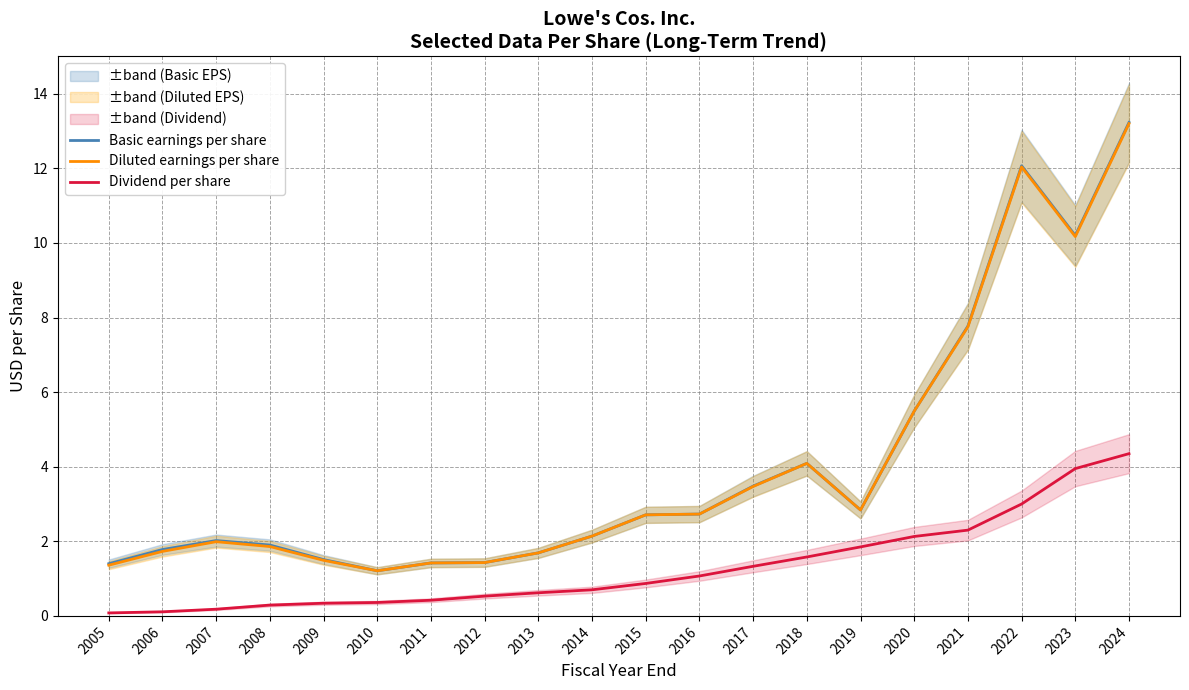

What is the total value across all series at 2016?

6.5